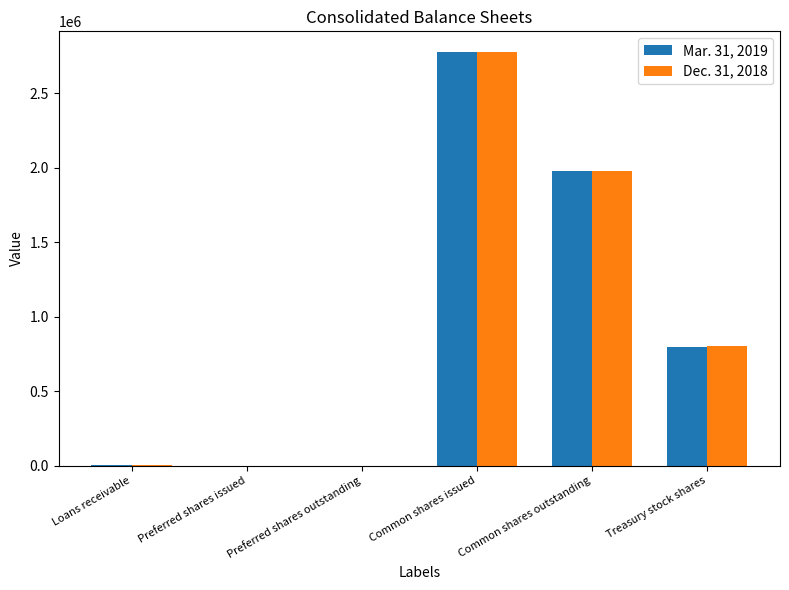

At which label does Mar. 31, 2019 reach its peak?

Common shares issued